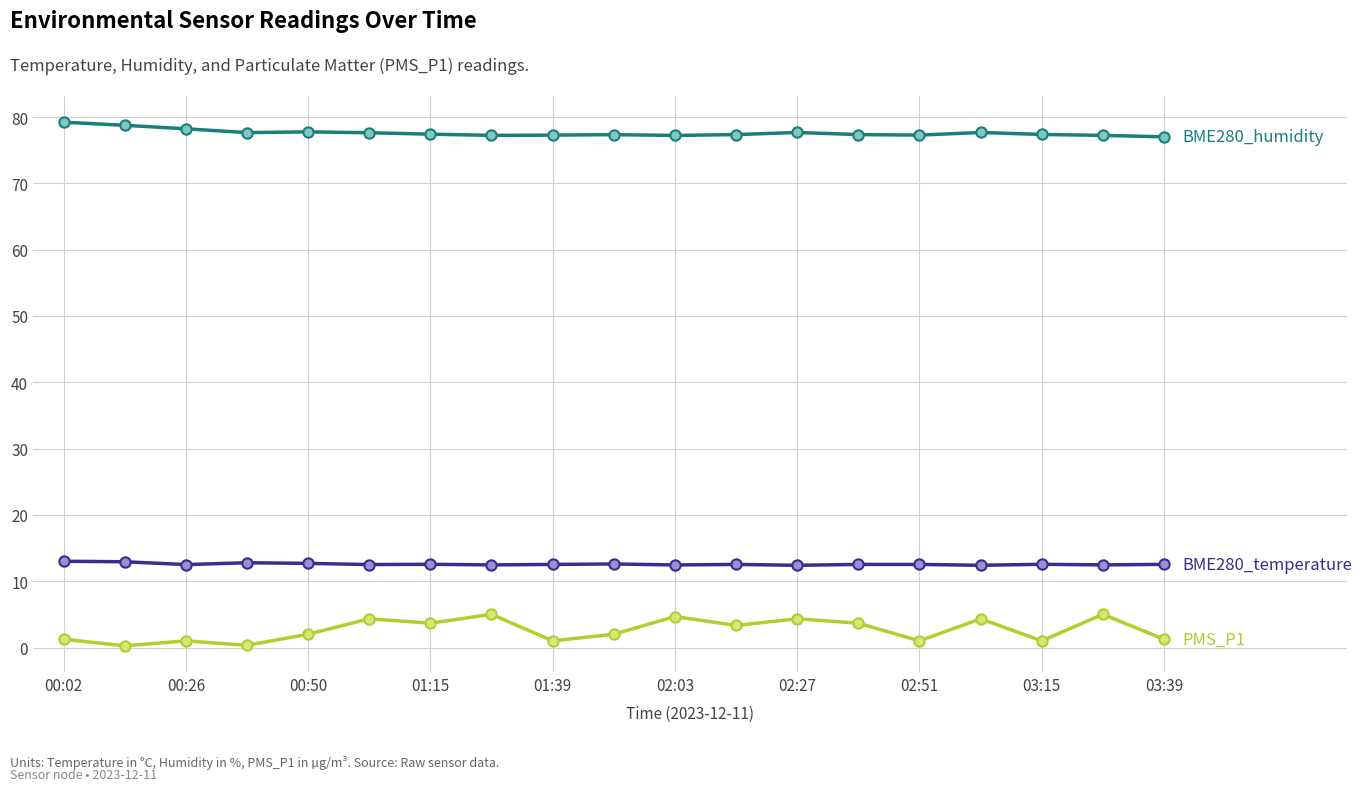

What is the maximum value shown in the chart?

79.2